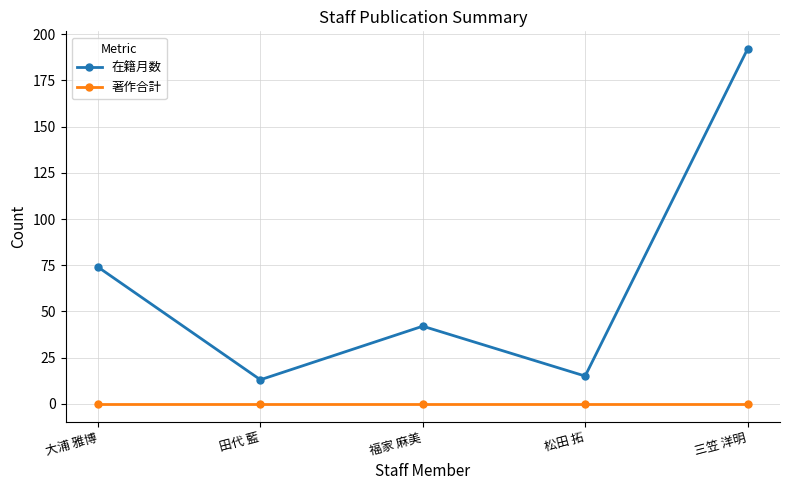

How many distinct data groups are displayed?

2